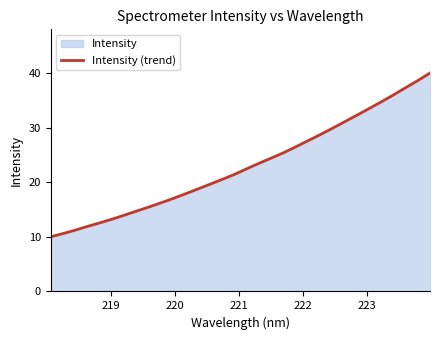

What is the difference between the maximum and minimum values?

30.0